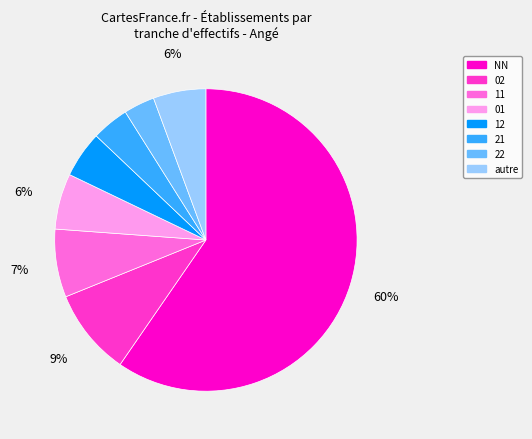

To the nearest percent, what is the average slice percentage?

12%